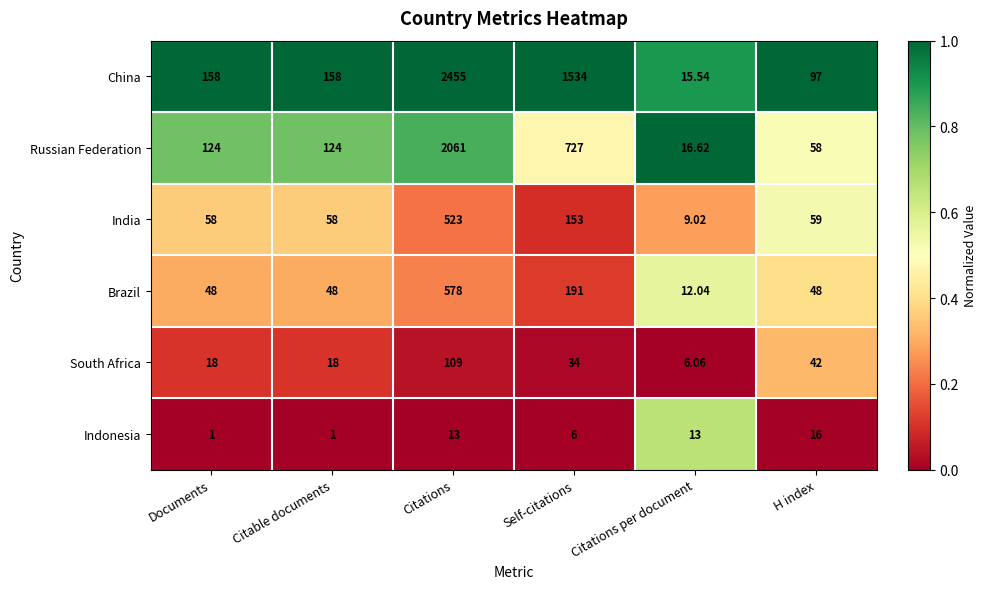

Which series has the largest total across all categories?

China